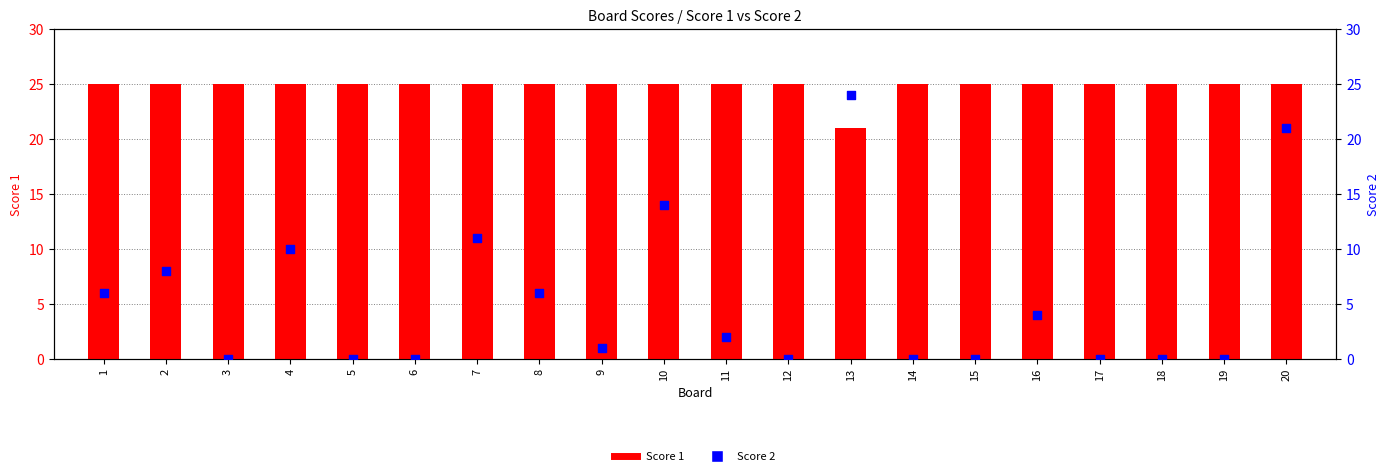

Which series has the largest total across all categories?

Score 1